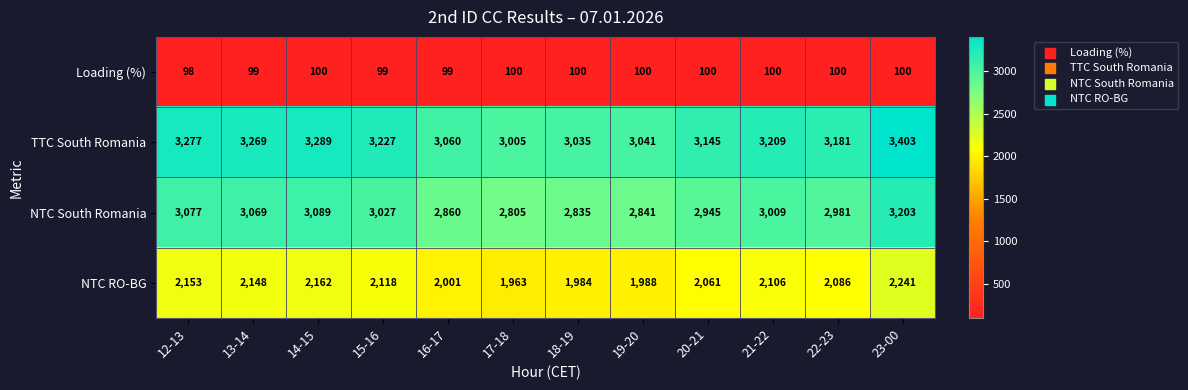

What is the sum of all TTC South Romania values?

38141